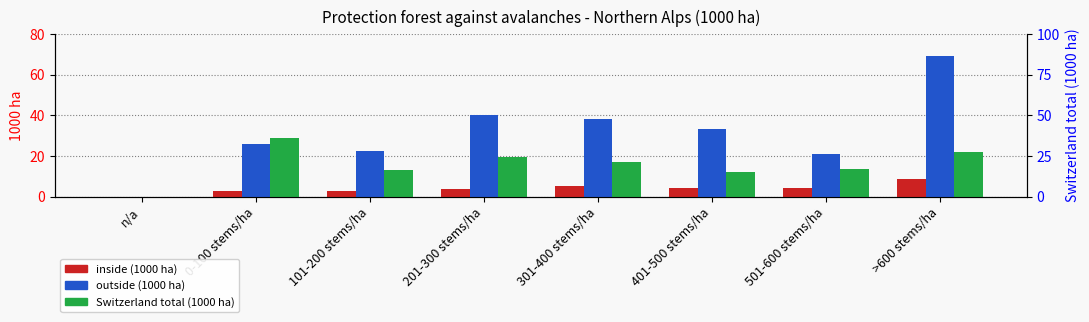

Which series has the largest total across all categories?

outside (1000 ha)